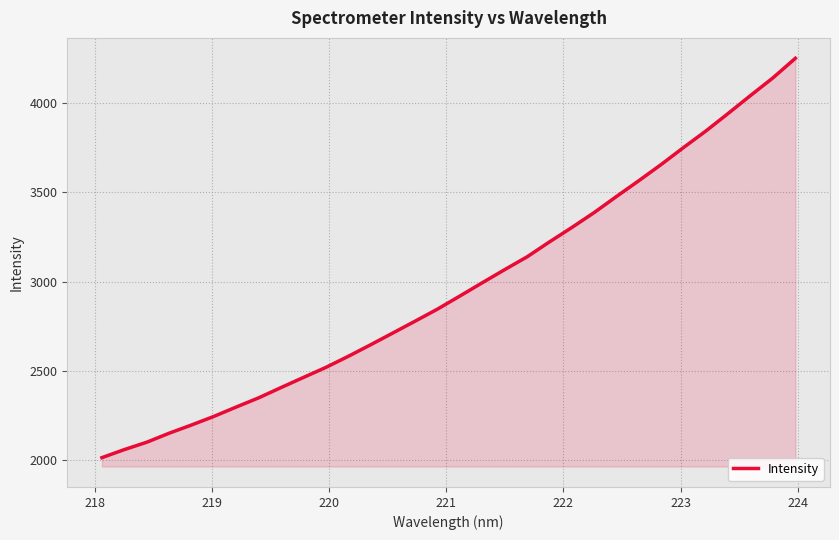

What is the greatest value displayed?

4249.6